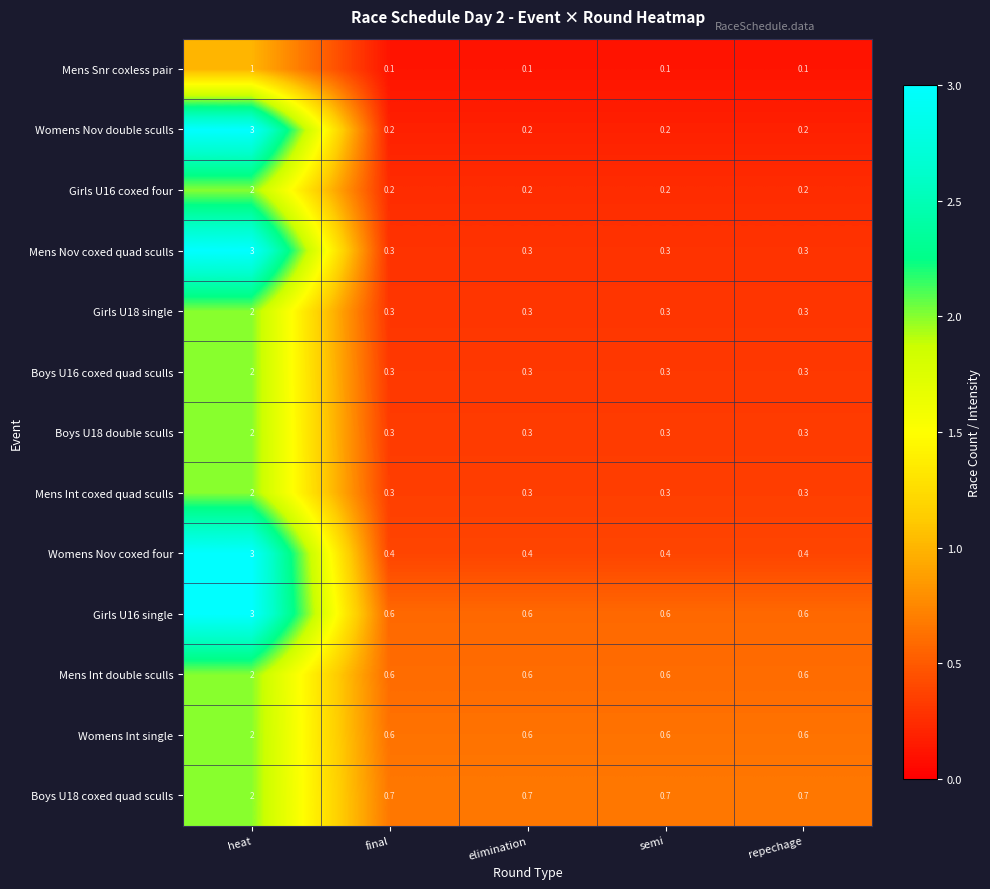

Is the value of Mens Snr coxless pair at repechage greater than the value of Boys U18 coxed quad sculls at repechage?

No